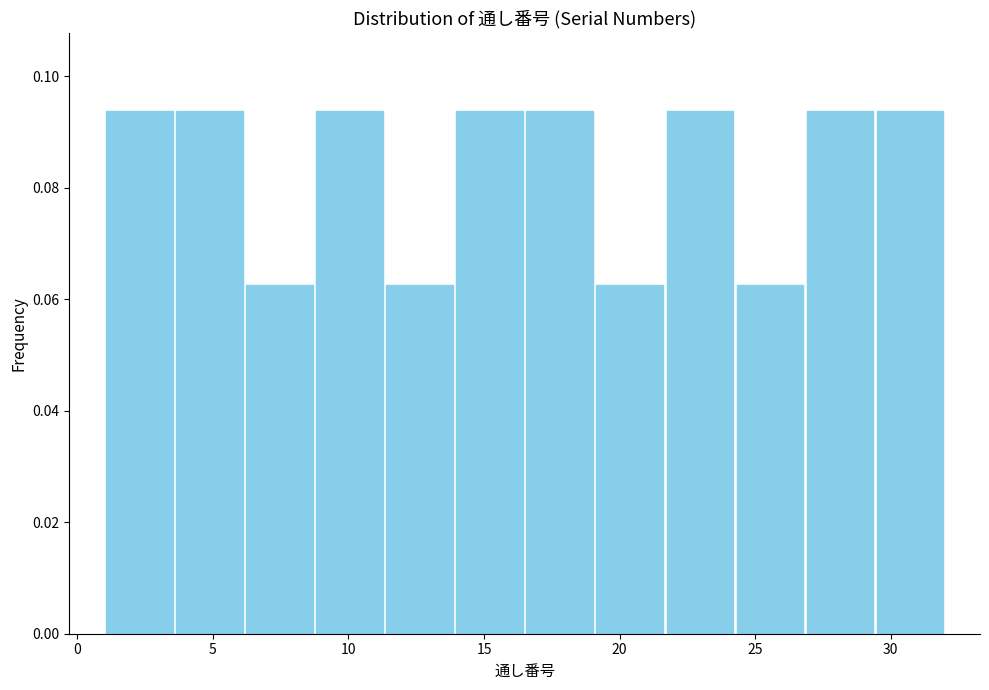

Reading left to right, transcribe this chart: for each bar, give the range it covers on the x-axis and its height. Neither the bar edges nor the heights are printed on the chart, so give them approximately, as read against the axes.

1.0 to 3.5: 0.094
3.5 to 6.0: 0.094
6.0 to 9.0: 0.062
9.0 to 11.5: 0.094
11.5 to 14.0: 0.062
14.0 to 16.5: 0.094
16.5 to 19.0: 0.094
19.0 to 21.5: 0.062
21.5 to 24.5: 0.094
24.5 to 27.0: 0.062
27.0 to 29.5: 0.094
29.5 to 32.0: 0.094